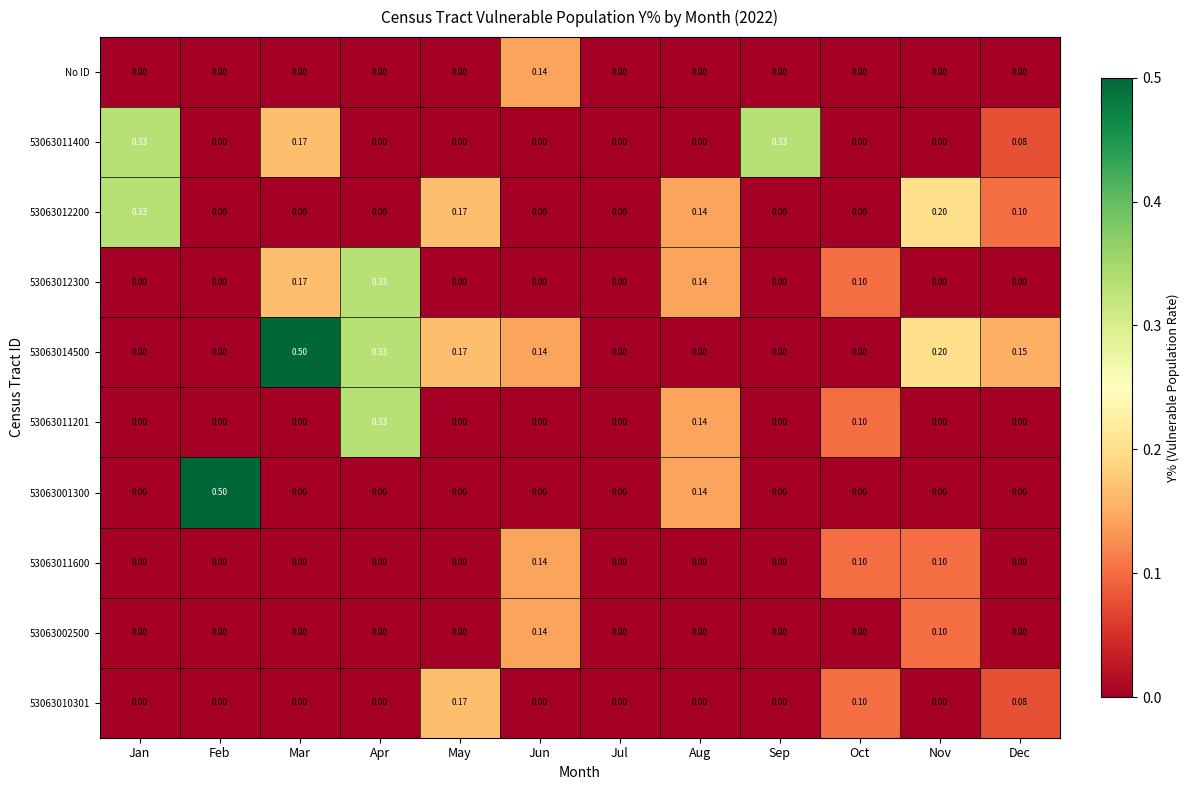

Between Feb and Jul, which series saw the biggest shift?

53063001300